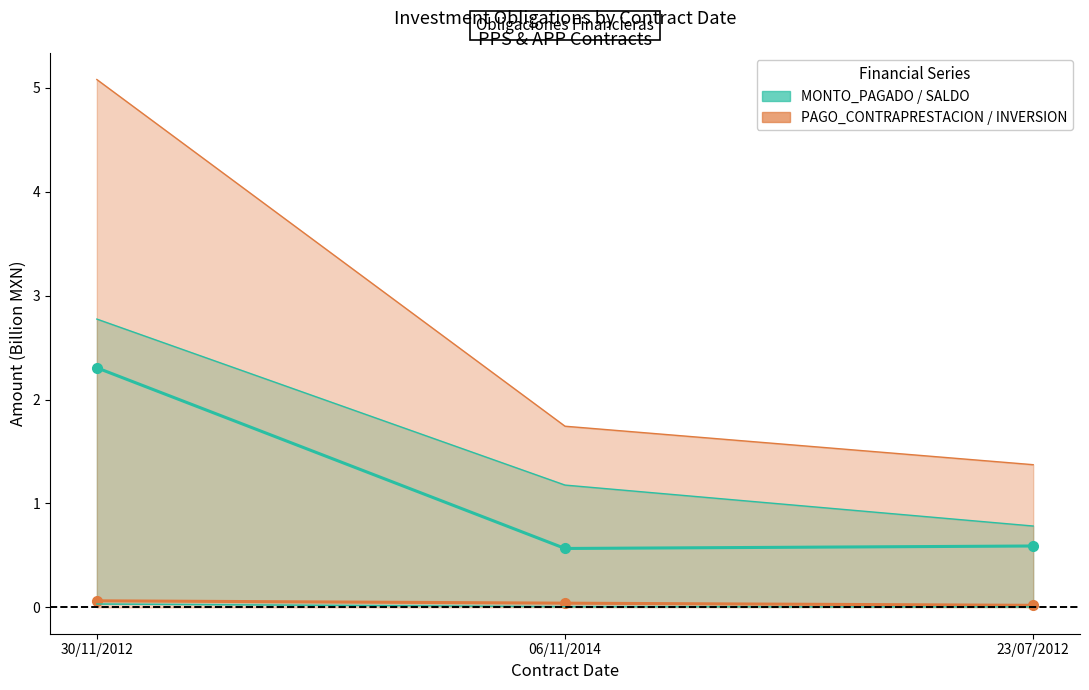

Does the chart have visible grid lines?

No